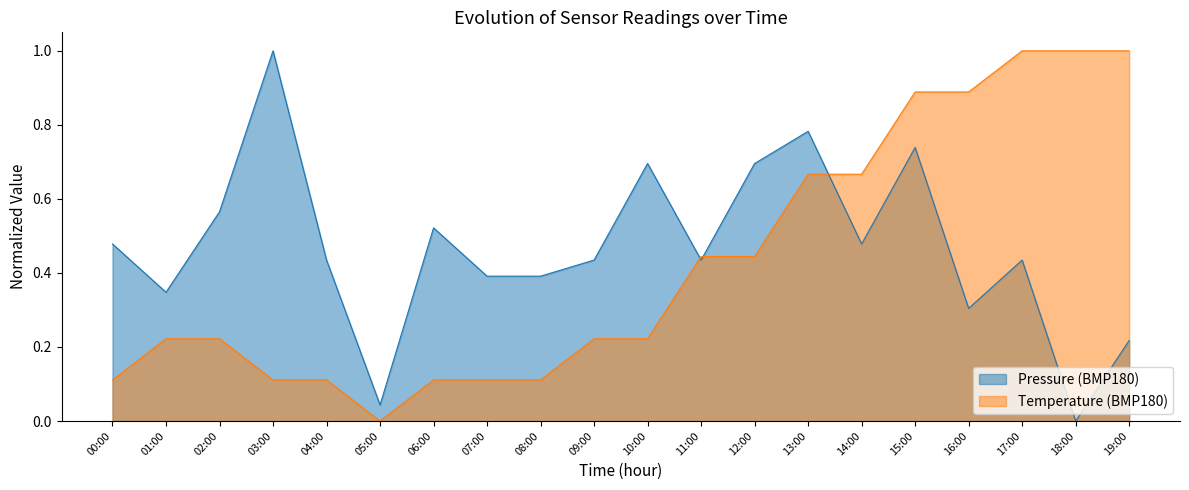

Reading left to right, transcribe all the data shown in this chart.

pressure: 0.5	0.3	0.6	1.0	0.4	0.0	0.5	0.4	0.4	0.4	0.7	0.4	0.7	0.8	0.5	0.7	0.3	0.4	0.0	0.2
temperature: 0.1	0.2	0.2	0.1	0.1	0.0	0.1	0.1	0.1	0.2	0.2	0.4	0.4	0.7	0.7	0.9	0.9	1.0	1.0	1.0